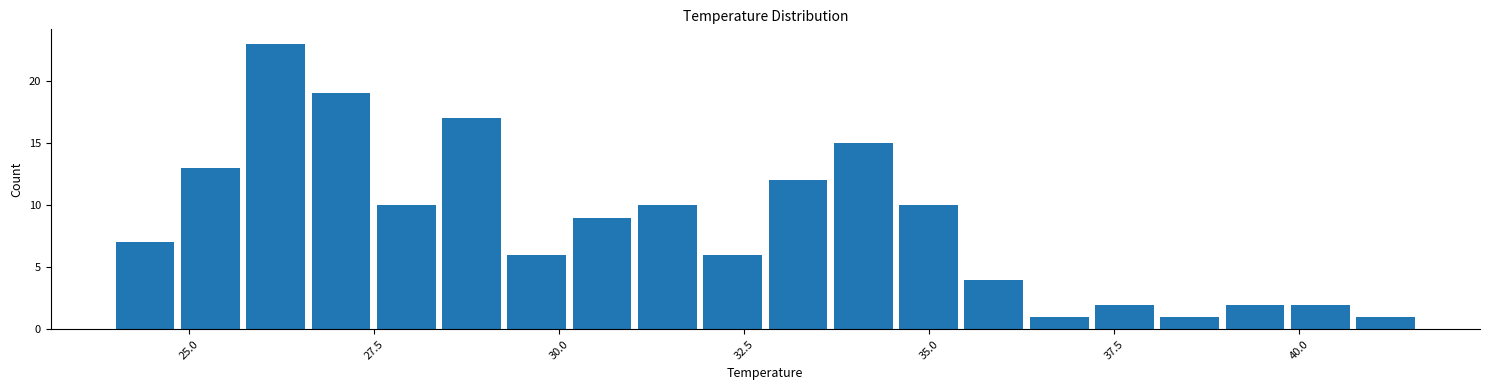

Around what value on the x-axis is the tallest bar? Give the approximate position of its centre, as read against the axis.

26.0